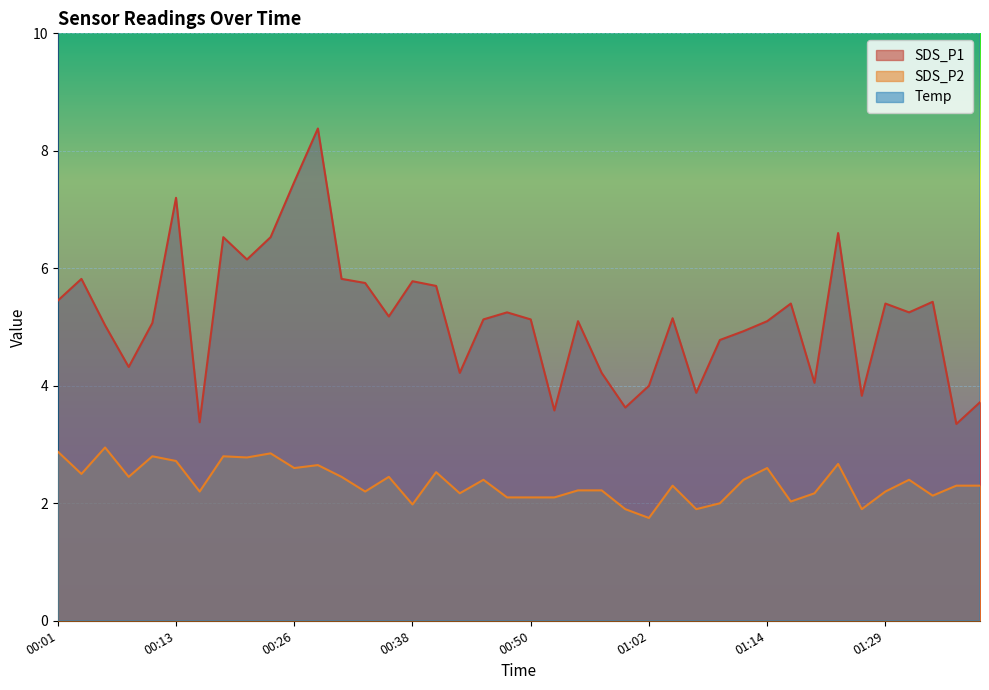

Rank the categories by SDS_P2 value from lowest to highest.

01:02, 01:00, 01:07, 01:26, 00:38, 01:09, 01:17, 00:48, 00:50, 00:52, 01:34, 00:43, 01:20, 00:16, 00:33, 01:29, 00:55, 00:57, 01:05, 01:37, 01:39, 00:45, 01:12, 01:31, 00:08, 00:30, 00:35, 00:04, 00:40, 00:26, 01:14, 00:28, 01:23, 00:13, 00:21, 00:11, 00:18, 00:23, 00:01, 00:06